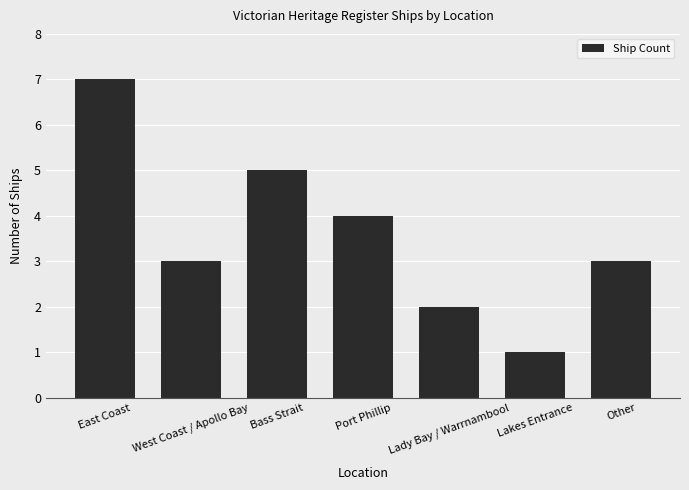

Count the number of data series in this chart.

1